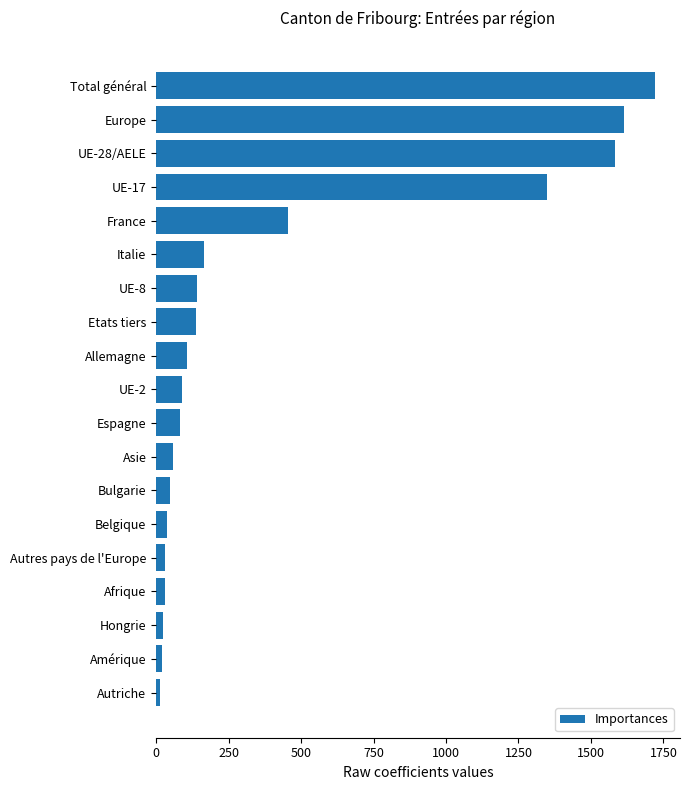

Which has a higher value, Allemagne or UE-17?

UE-17